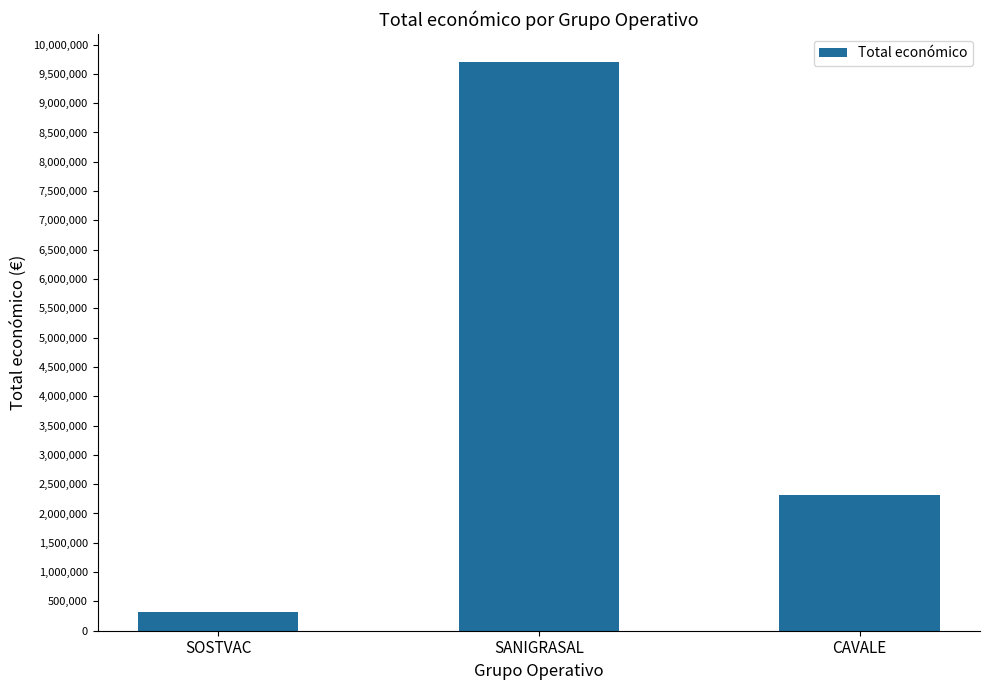

What is the smallest value displayed?

311553